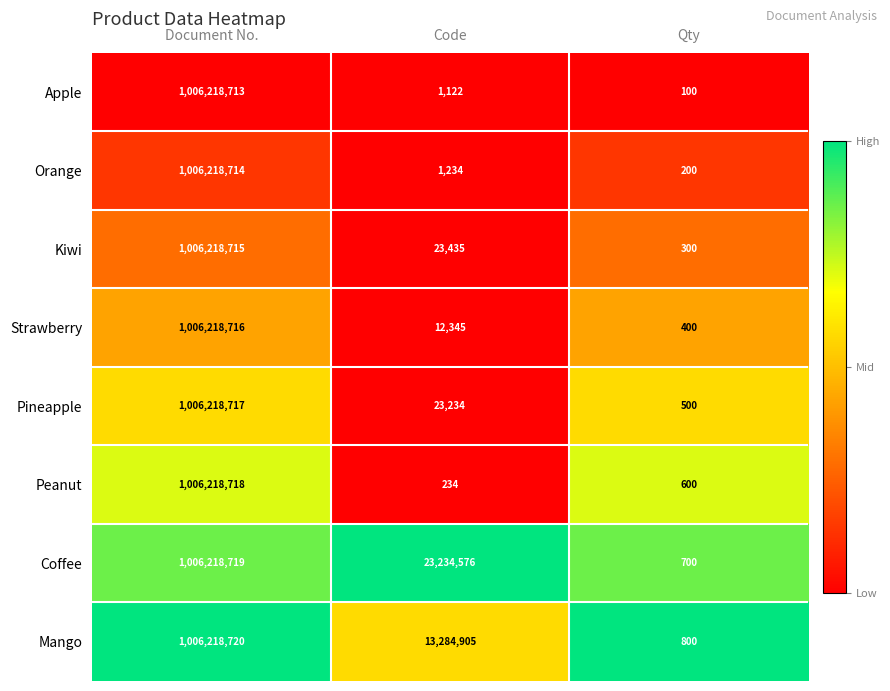

What is the total value across all series at Code?

36581085